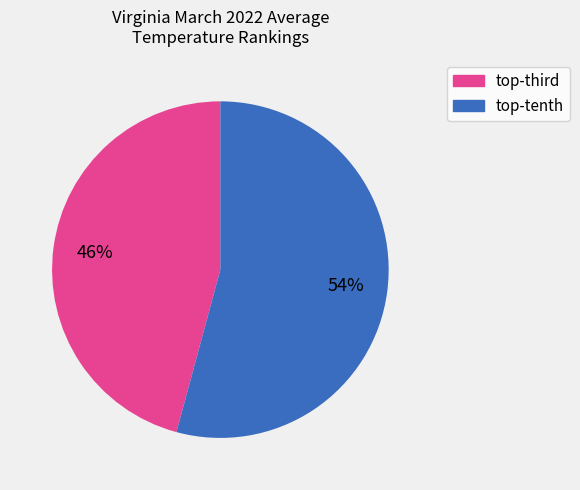

To the nearest percent, what is the average slice percentage?

50%